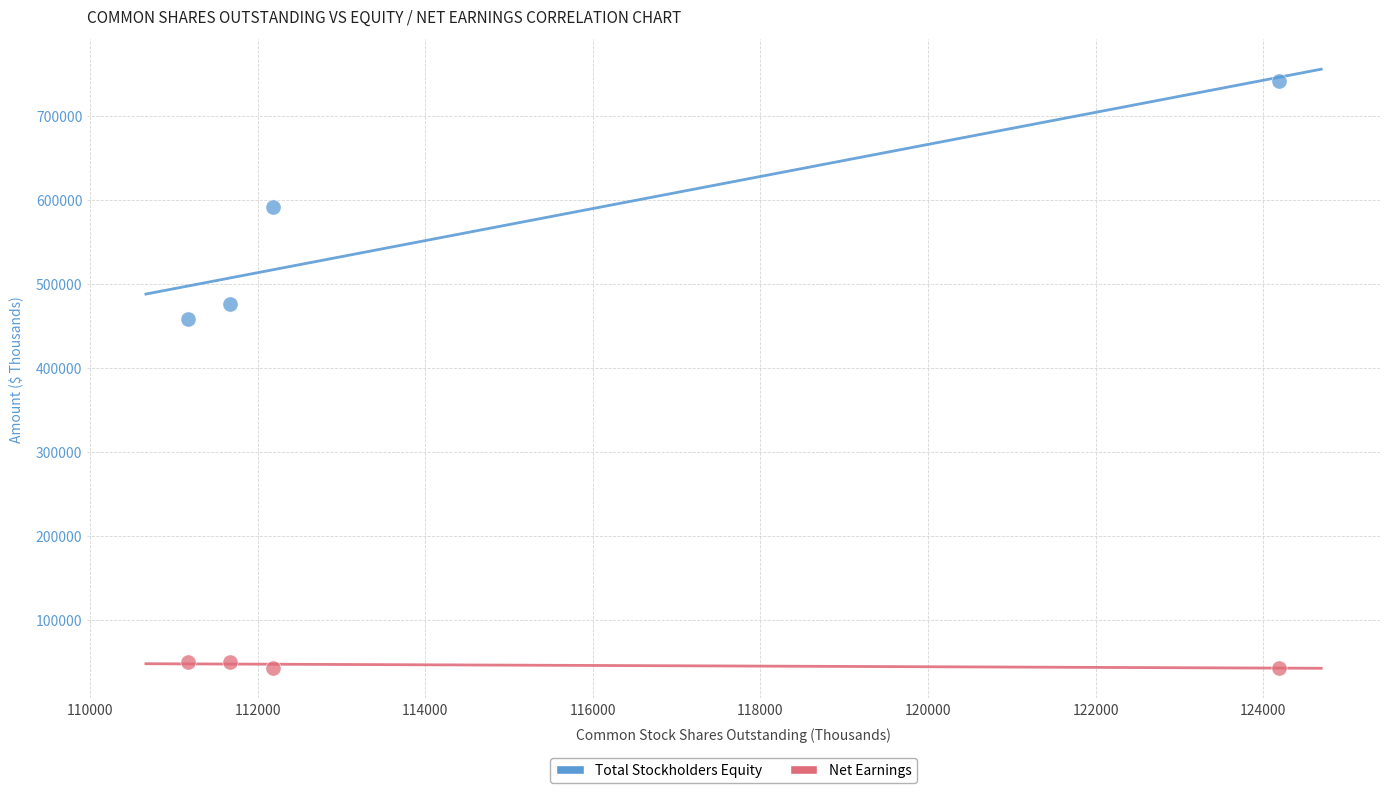

Which series contains the highest Y value?

Total Stockholders Equity